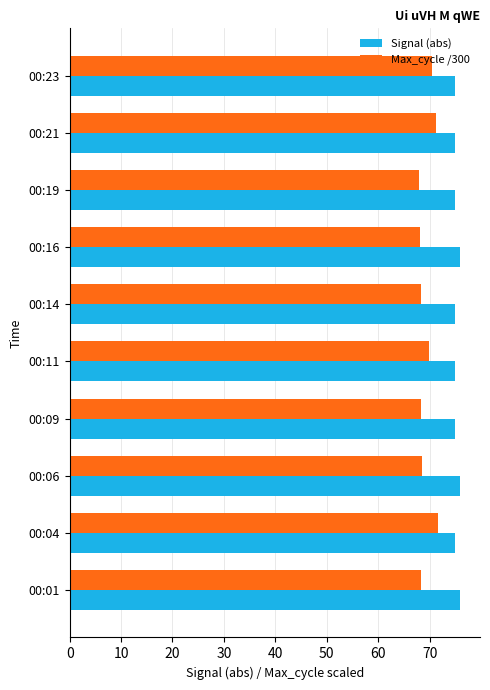

List the series in order of their overall mean, lowest first.

Max_cycle /300, Signal (abs)